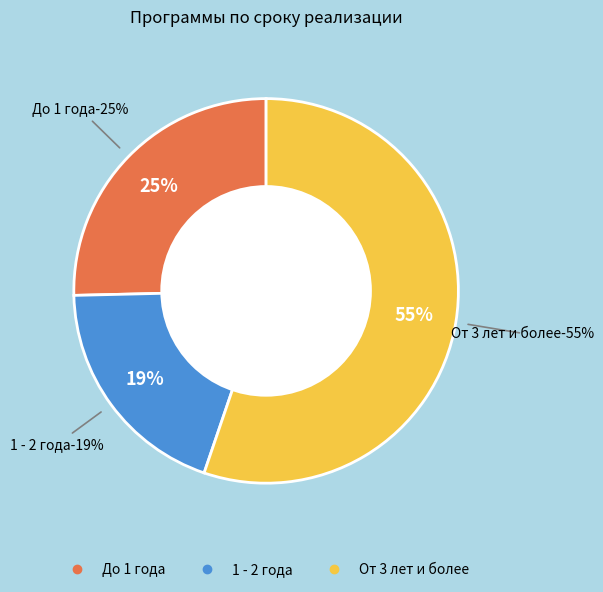

Approximately how many times larger is the value at От 3 лет и более compared to До 1 года?

2.2